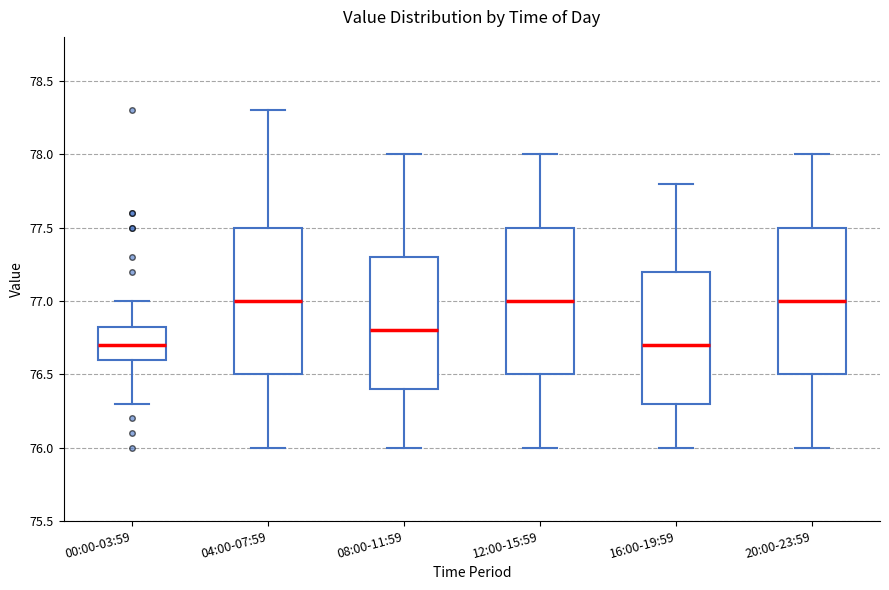

Reading left to right, transcribe this box plot: for each box, give where its median line is, the range the box spans, and where its two whiskers end, as read against the y-axis. The values are not printed on the chart, so give them approximately, as read against the axis.

00:00-03:59: median 76.70, box 76.60 to 76.85, whiskers 76.30 to 77.00
04:00-07:59: median 77.00, box 76.50 to 77.50, whiskers 76.00 to 78.30
08:00-11:59: median 76.80, box 76.40 to 77.30, whiskers 76.00 to 78.00
12:00-15:59: median 77.00, box 76.50 to 77.50, whiskers 76.00 to 78.00
16:00-19:59: median 76.70, box 76.30 to 77.20, whiskers 76.00 to 77.80
20:00-23:59: median 77.00, box 76.50 to 77.50, whiskers 76.00 to 78.00